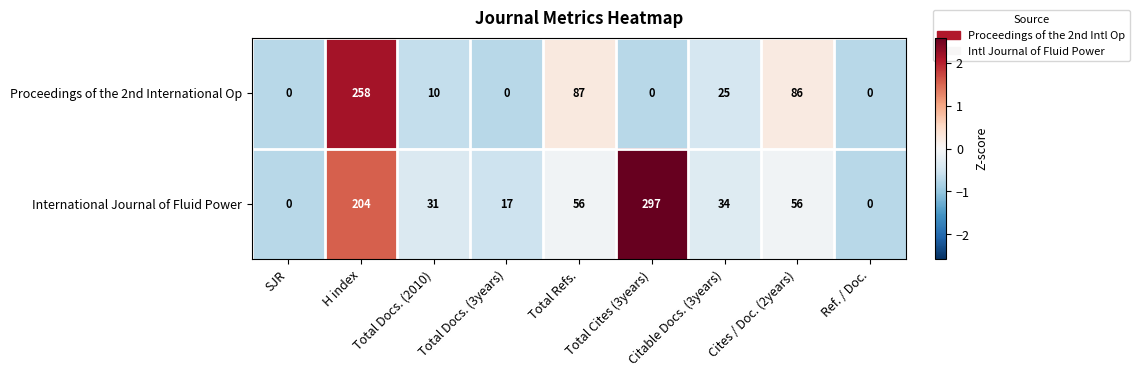

At which category is the sum across all series the highest?

H index